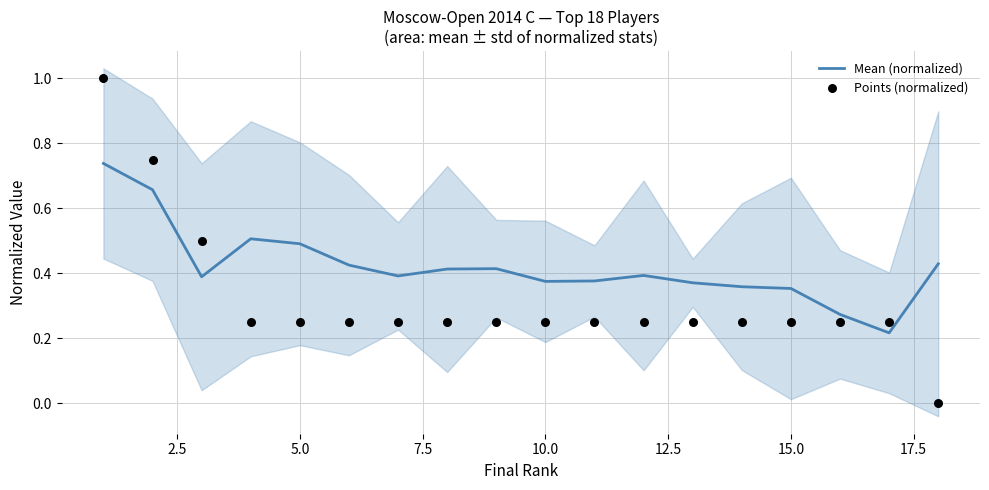

What are all the series names shown in the legend?

Mean (normalized), Points (normalized)